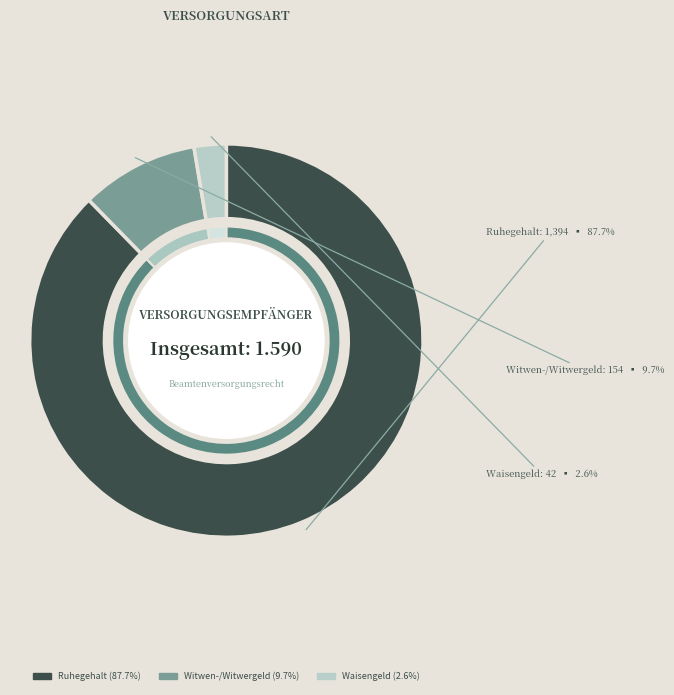

Is it true that Witwen-/Witwergeld is 10% of the pie?

True